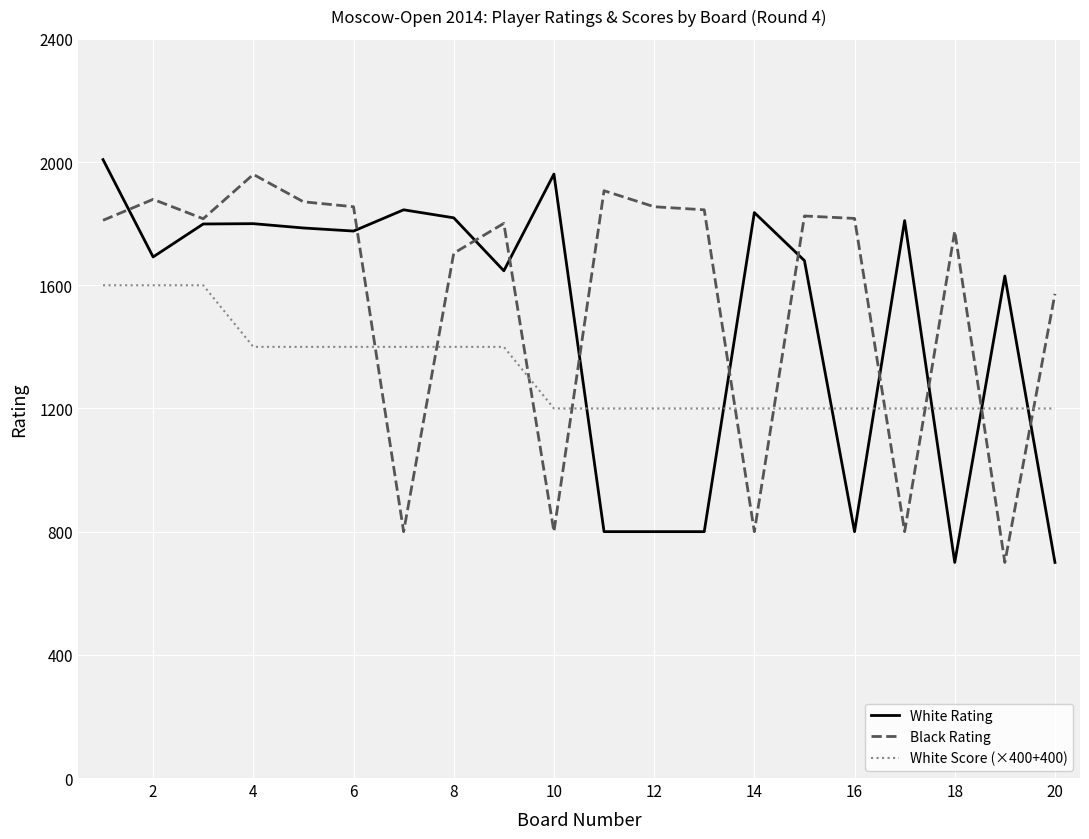

Which series ends up on top after the final intersection of White Rating and White Score (×400+400)?

White Score (×400+400)